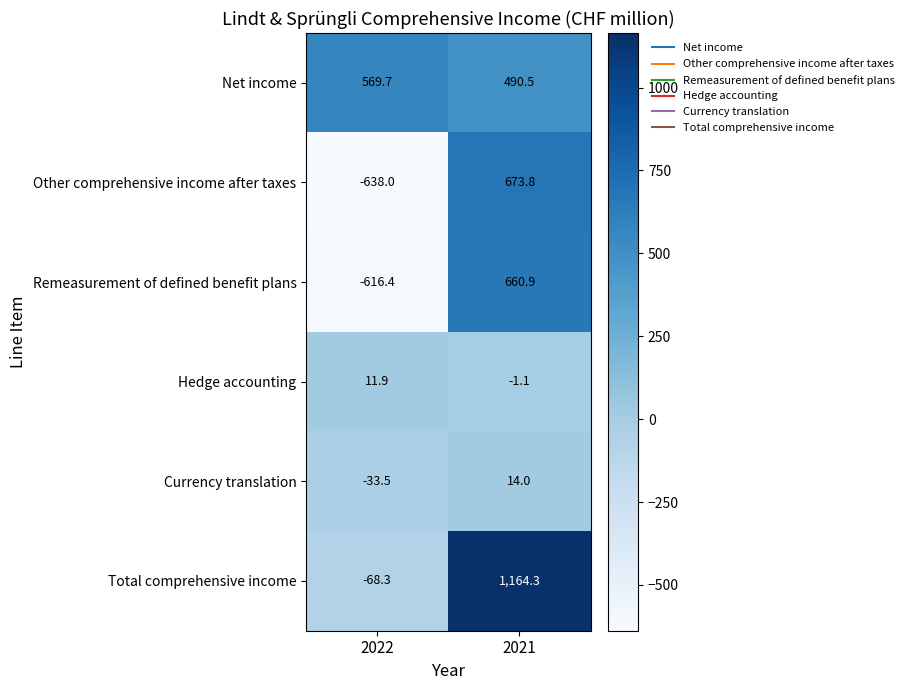

What is the minimum value shown in the chart?

-638.0